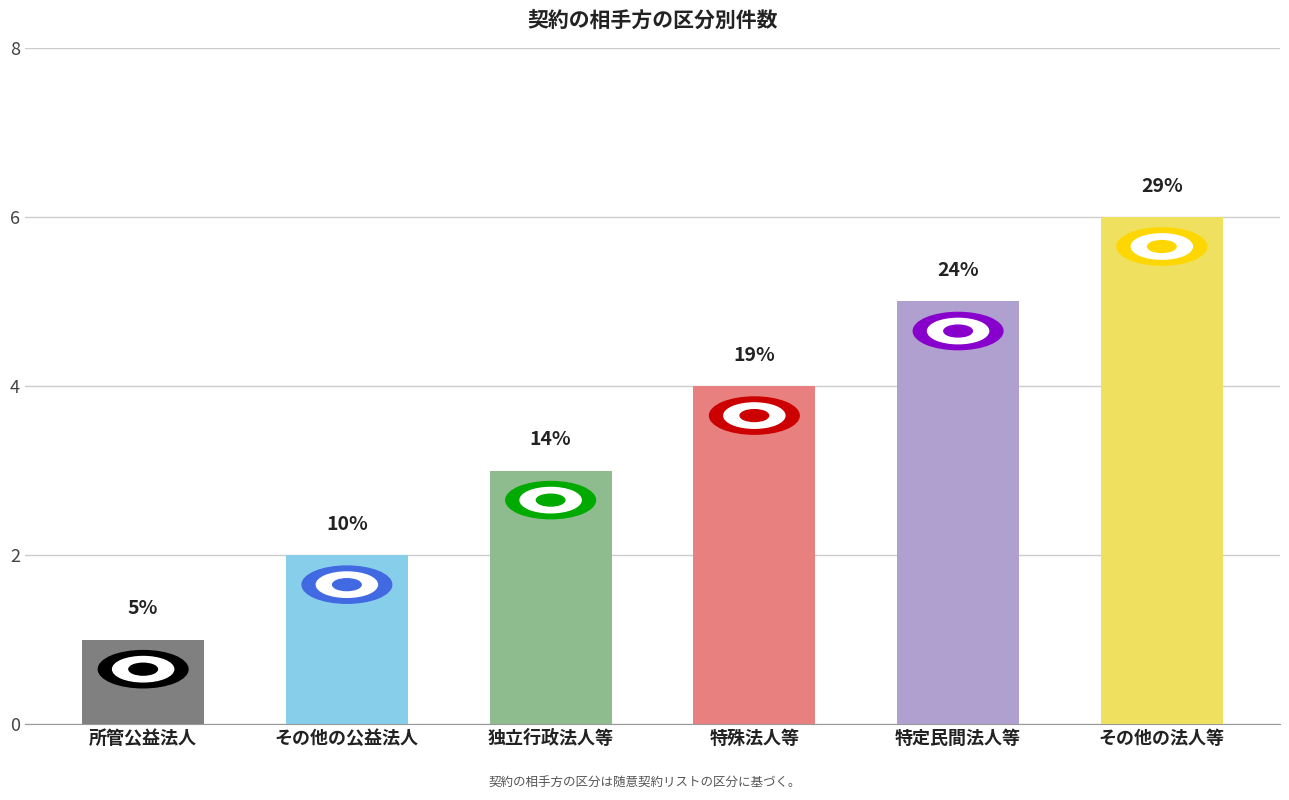

Reading left to right, what are all the values shown in this chart?

1	2	3	4	5	6